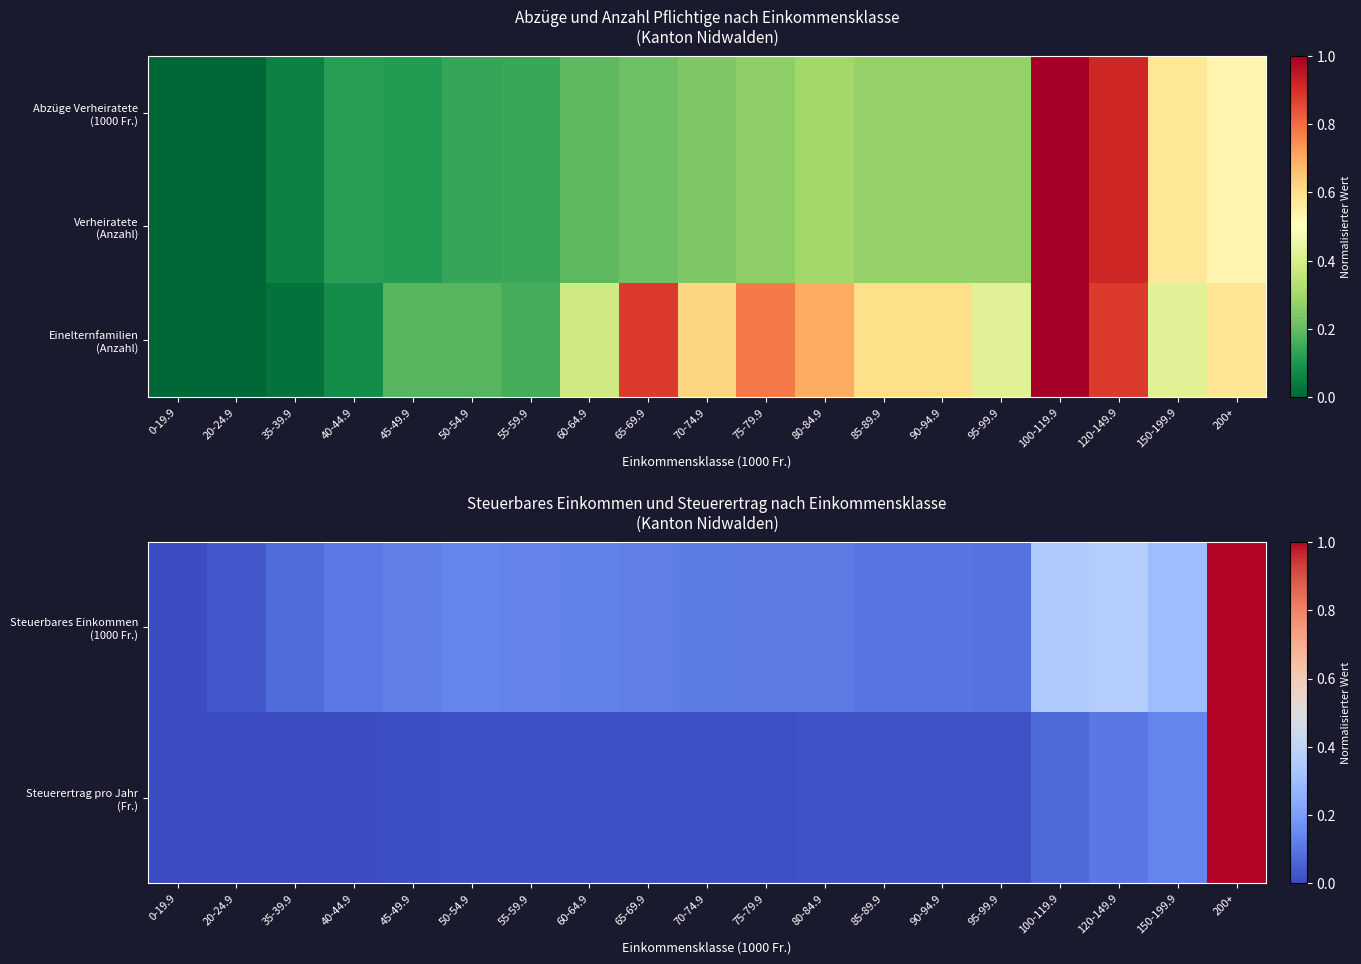

Rank the series by their average value, from lowest to highest.

Steuerertrag pro Jahr (Fr.), Steuerbares Einkommen (1000 Fr.), Einelternfamilien (Anzahl)